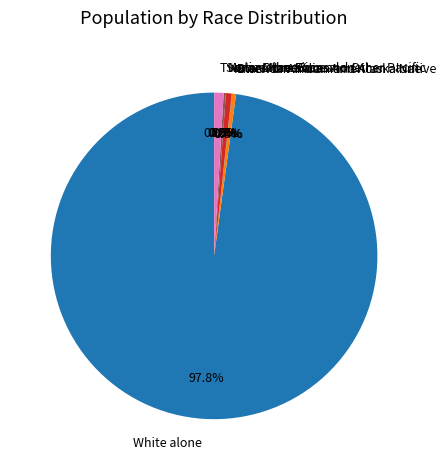

Combined, what portion of the pie is Asian alone and Native Hawaiian and Other Pacific?

0.6%